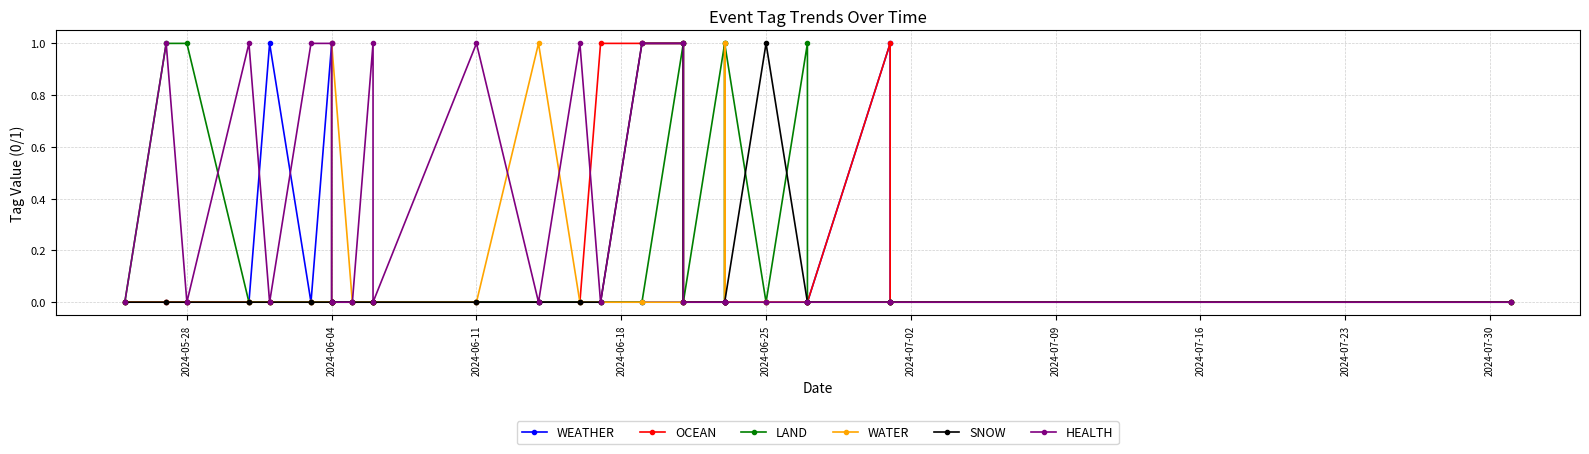

Which series has the widest spread of values?

WEATHER